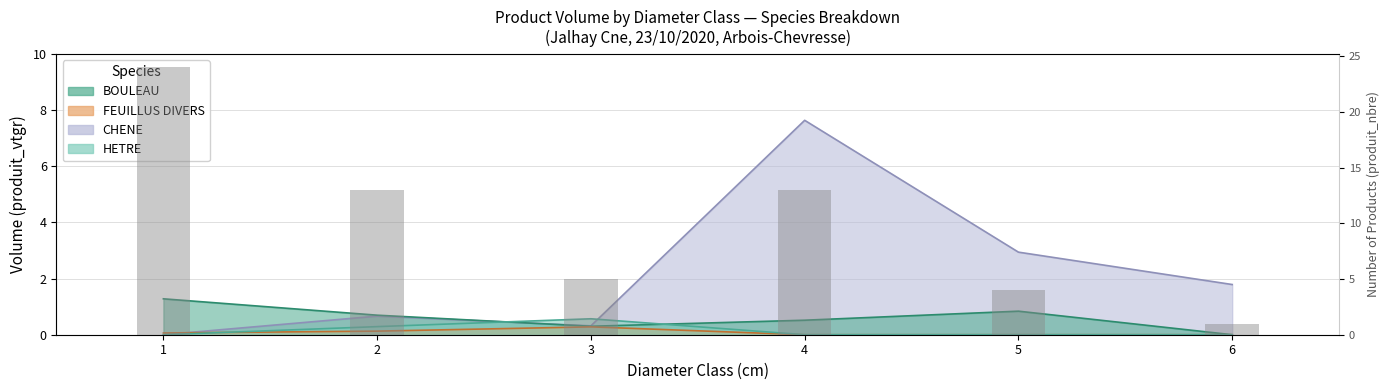

What is the value of the 6th bar from the left?

1